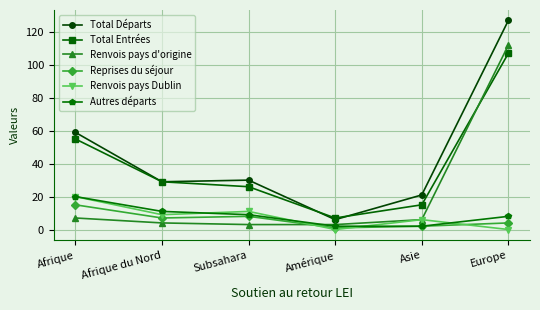

At which category does the chart reach its peak across all series?

Europe